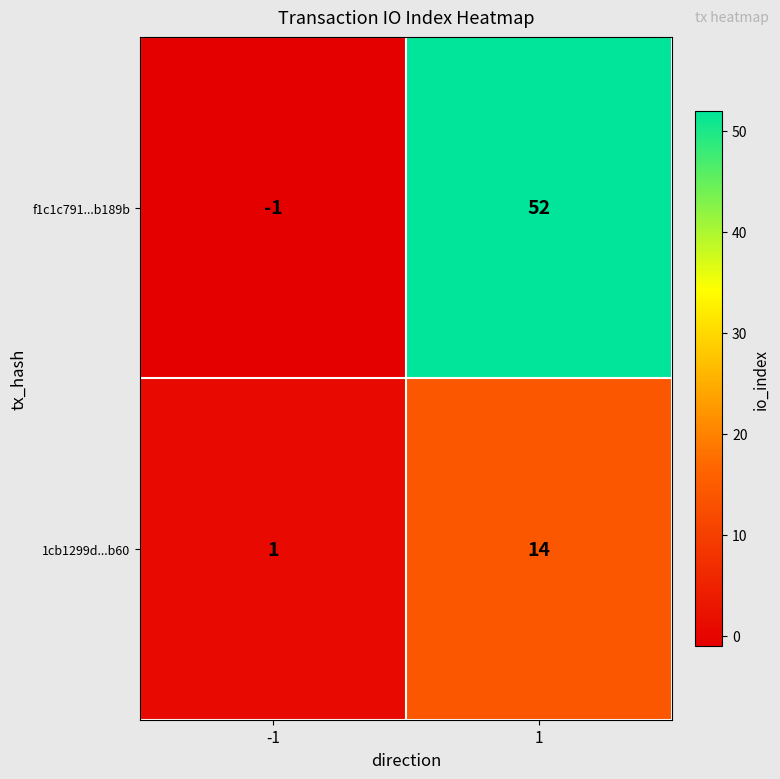

Is it true that f1c1c791...b189b equals 20 at 1?

False